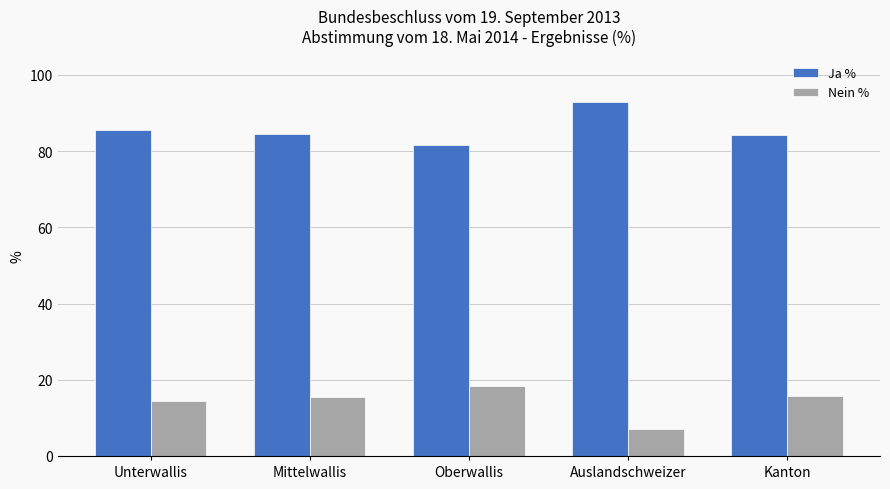

True or false: Ja % has a value of 141.5 at Kanton.

False